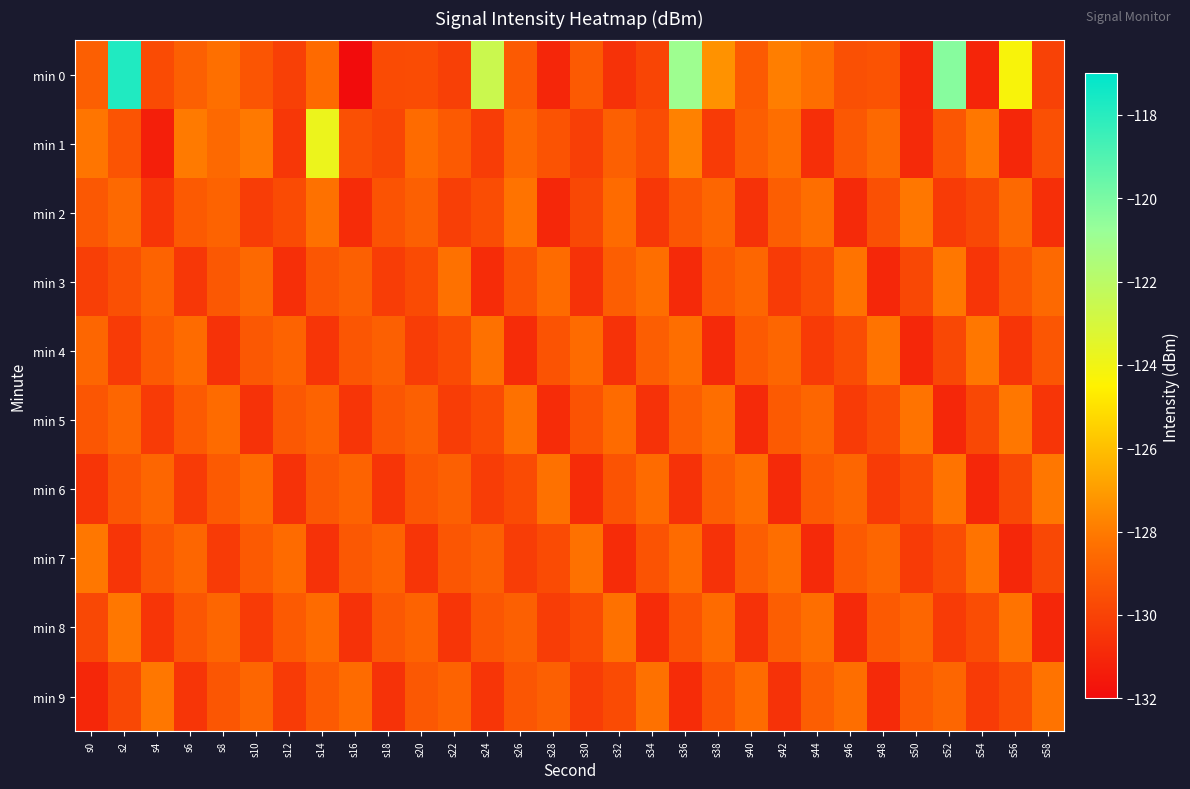

How many series are shown in this chart?

10